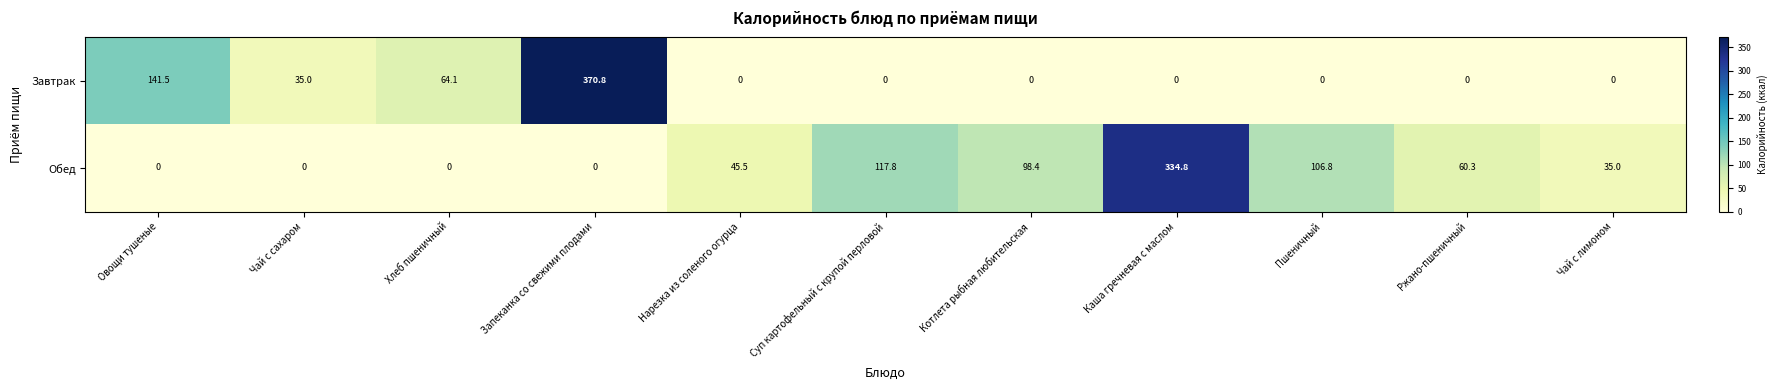

At which label does Обед first exceed 45?

Нарезка из соленого огурца